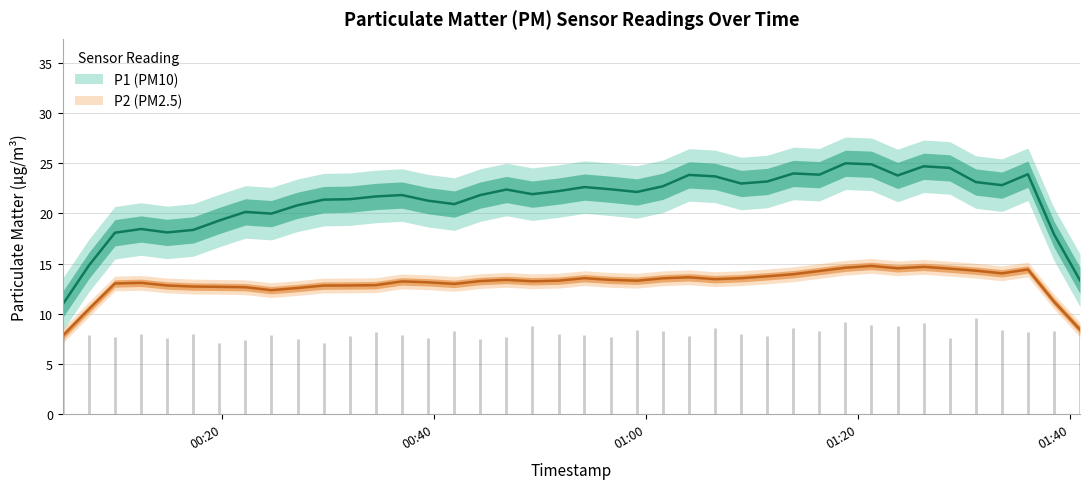

In P2, how many points are higher than both neighbors (excluding endpoints)?

13